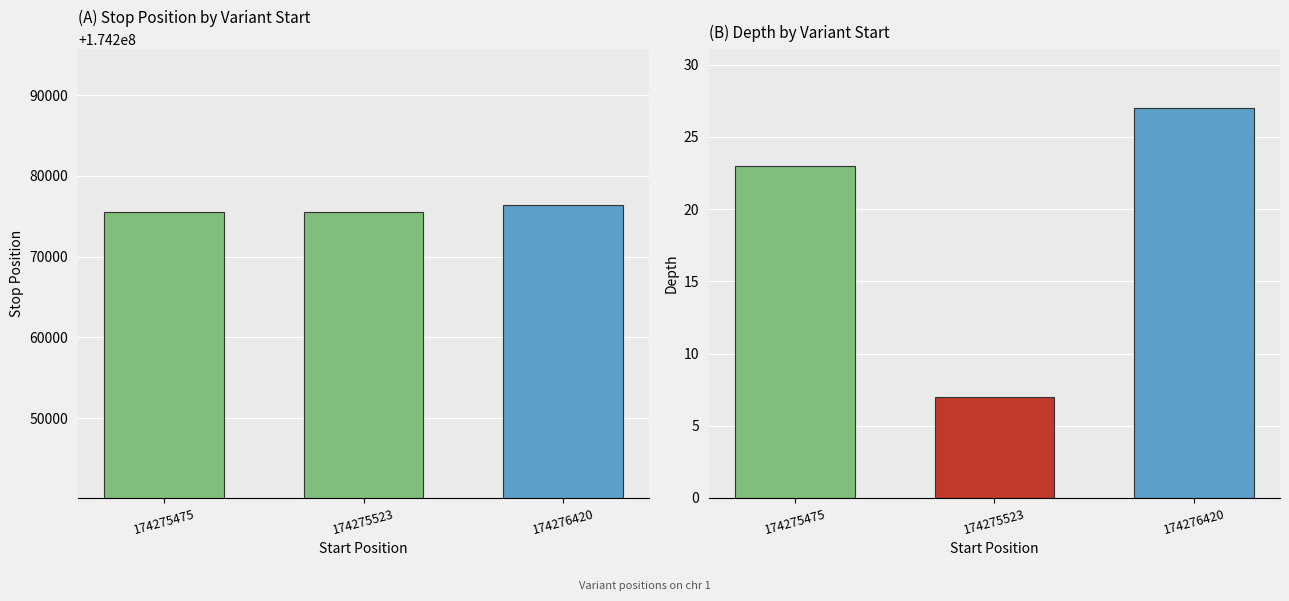

Rank the series by their average value, from lowest to highest.

depth, stop